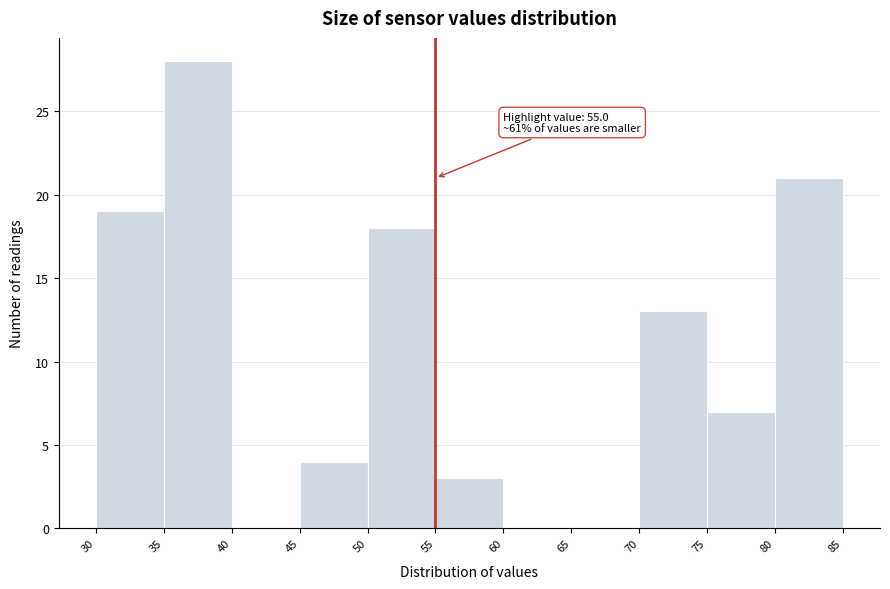

Which range on the x-axis has the tallest bar?

35 to 40